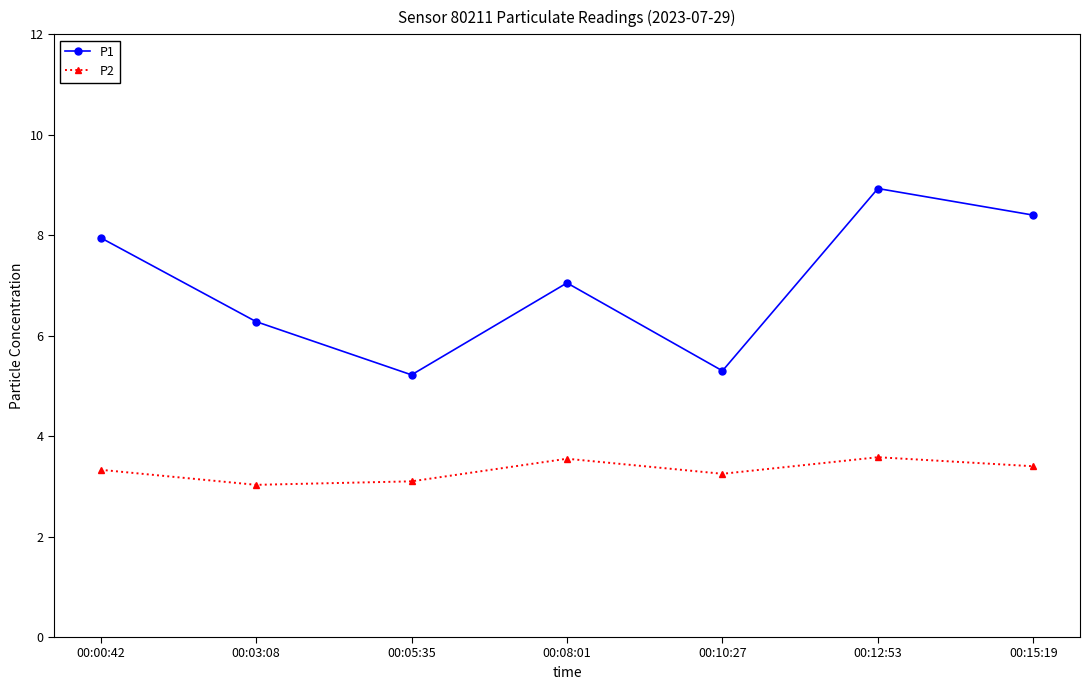

Which series has the largest total across all categories?

P1